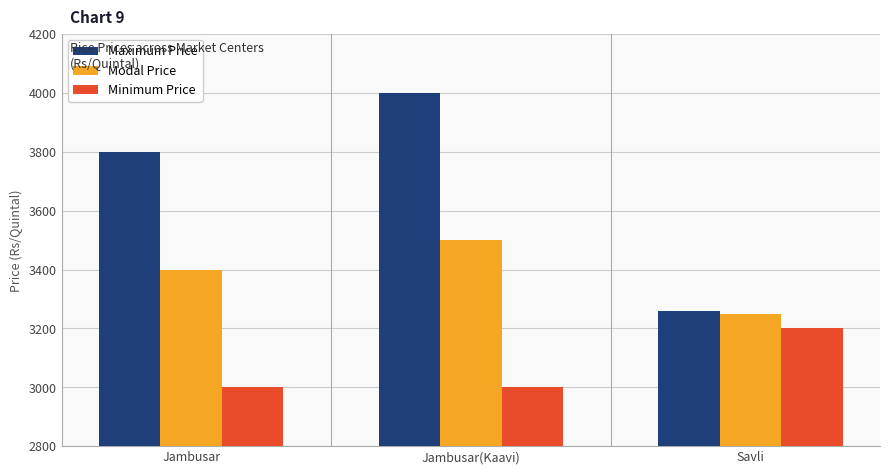

What is the difference between the maximum and minimum values in the Maximum Price series?

740